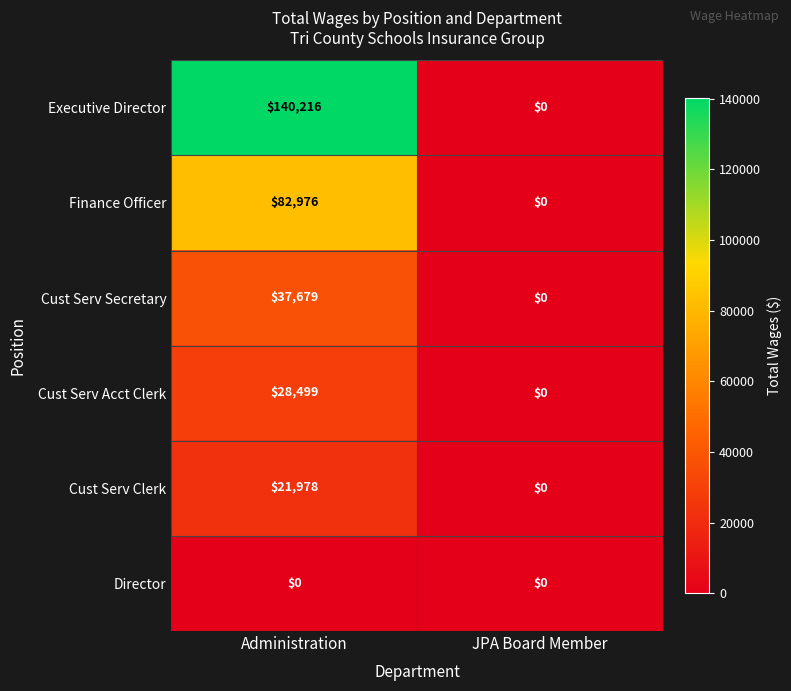

Count the number of categories in the chart.

2